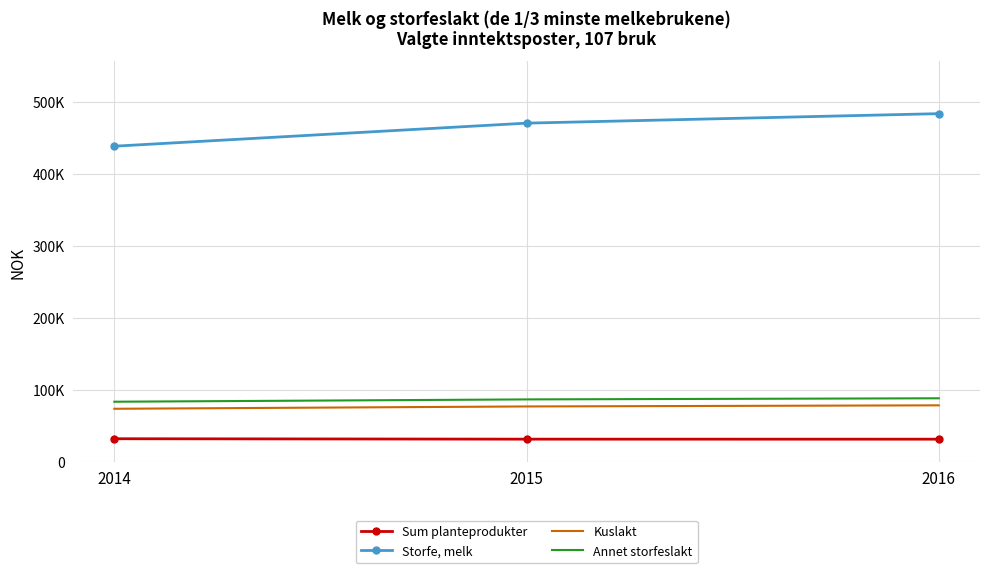

Which series has the largest range (max minus min)?

Storfe, melk